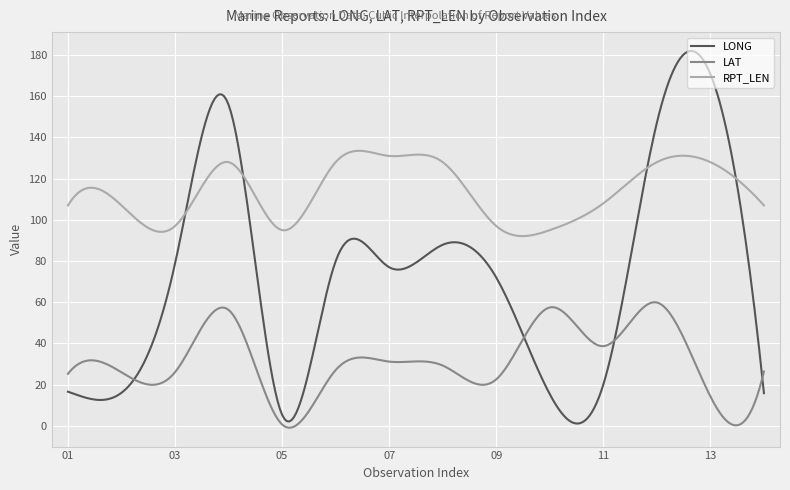

Which series has the largest total across all categories?

RPT_LEN